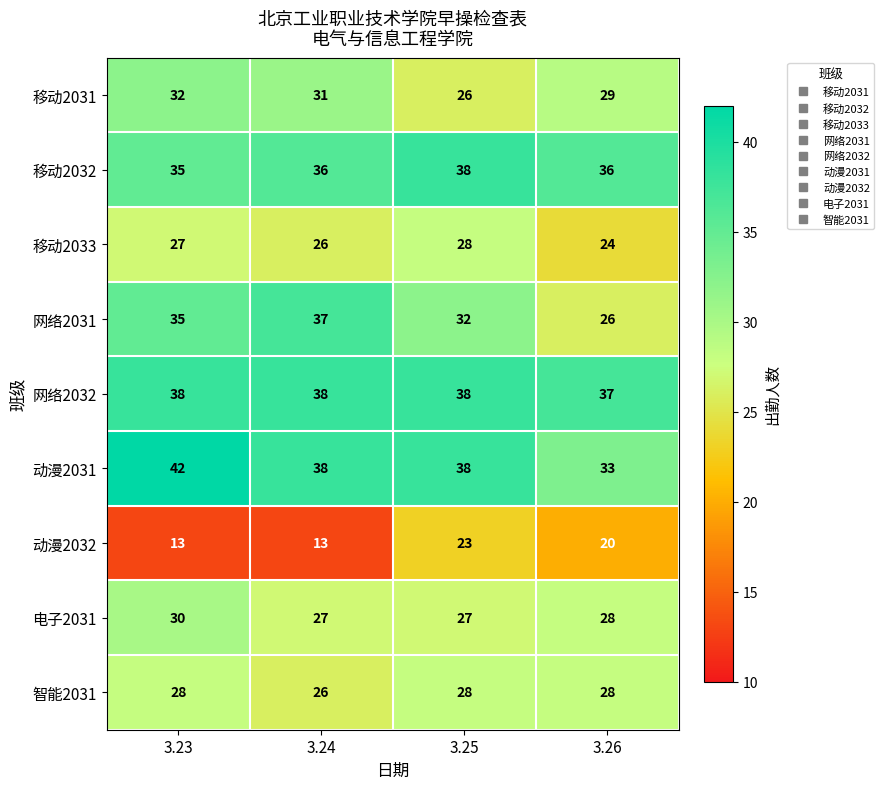

What is the spread (max minus min) of values at 3.26?

17